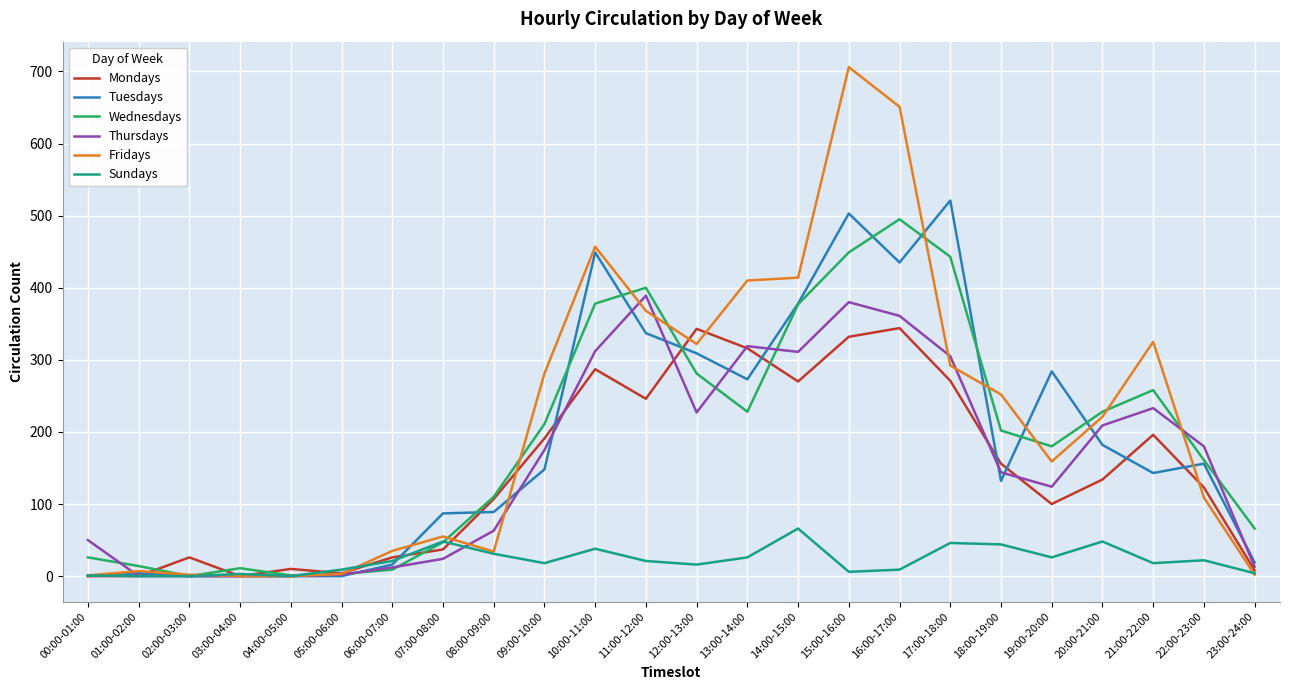

Where does the Wednesdays series first go above 202?

09:00-10:00